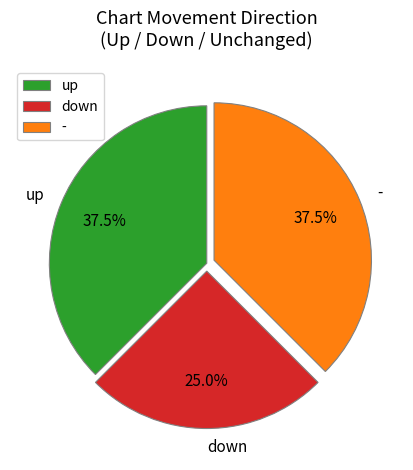

What is the ratio of the value at up to the value at -?

1.0